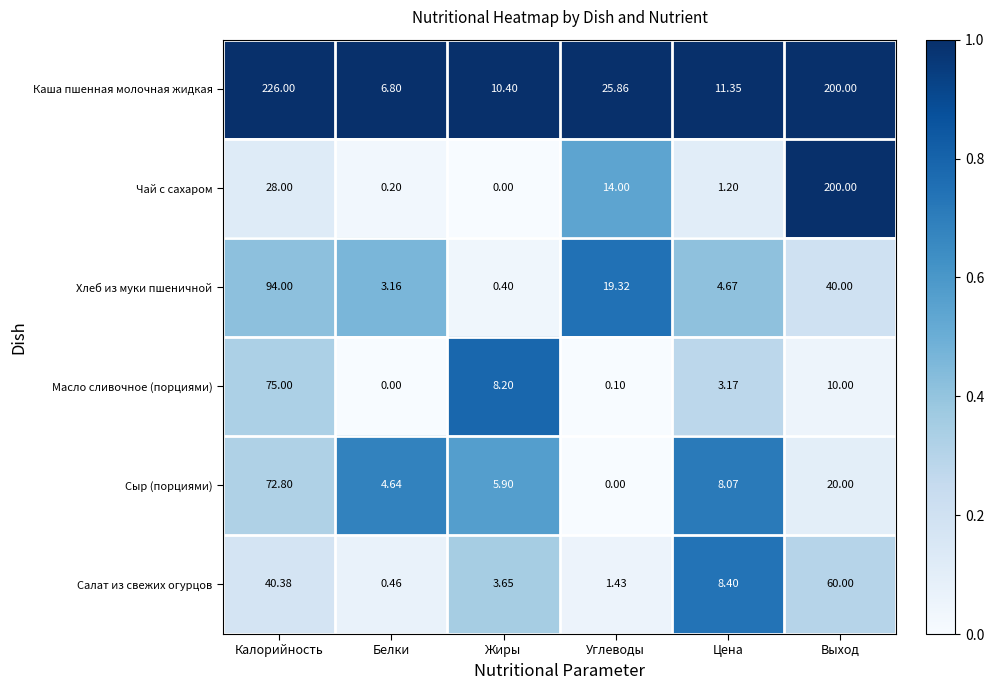

Which series has the largest total across all categories?

Каша пшенная молочная жидкая